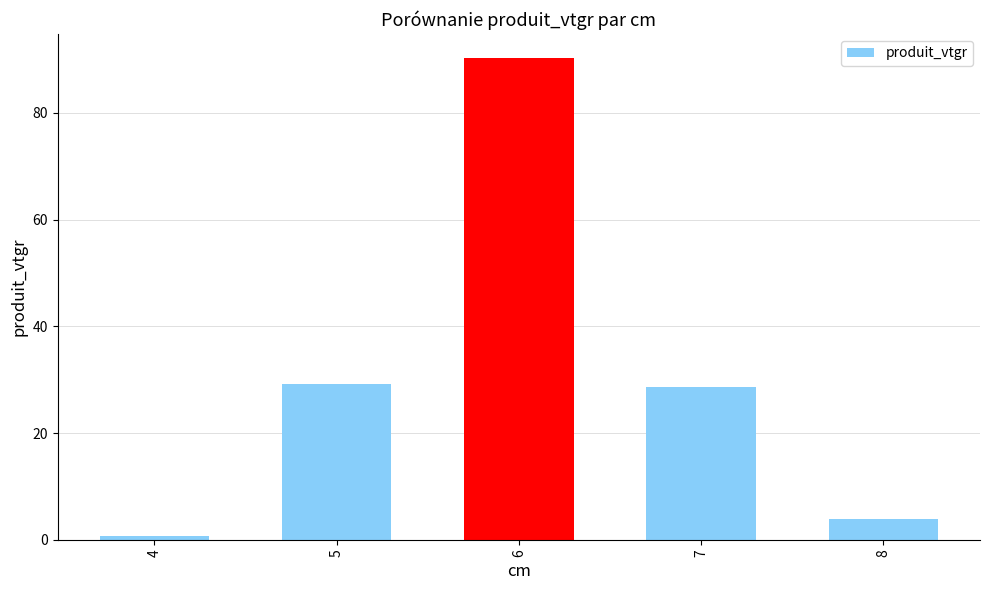

How many values exceed 28?

3